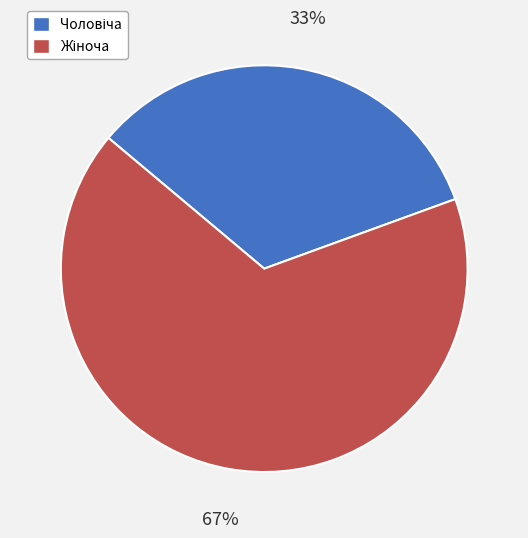

Is there a majority slice in this chart?

Yes